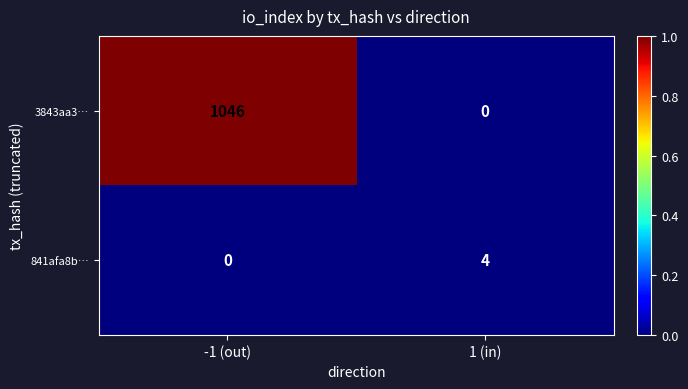

At which label does 841afa8b… reach its peak?

1 (in)